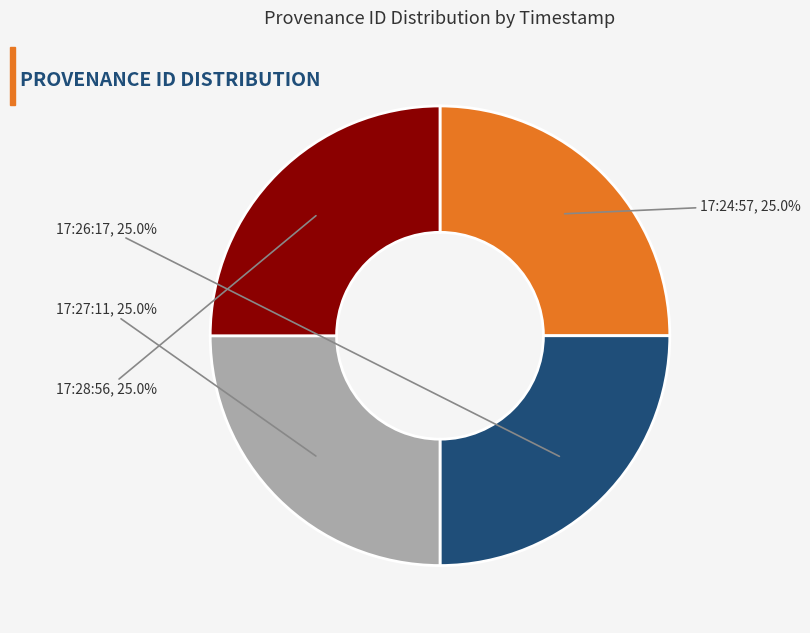

Does any single category account for the majority?

No